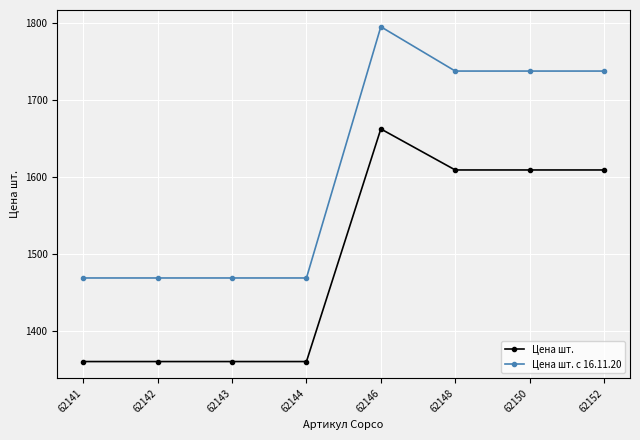

True or false: Цена шт. and Цена шт. с 16.11.20 intersect in this chart.

False